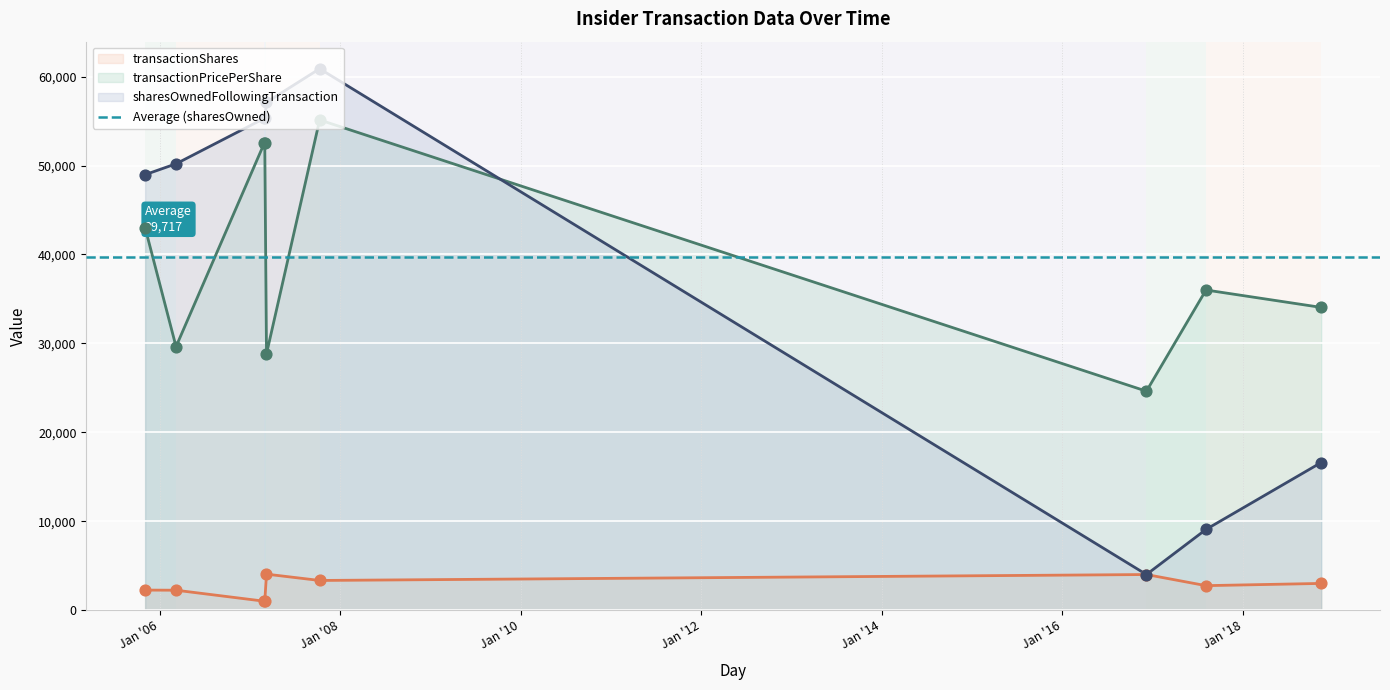

At which category is the sum across all series the highest?

2007-10-10